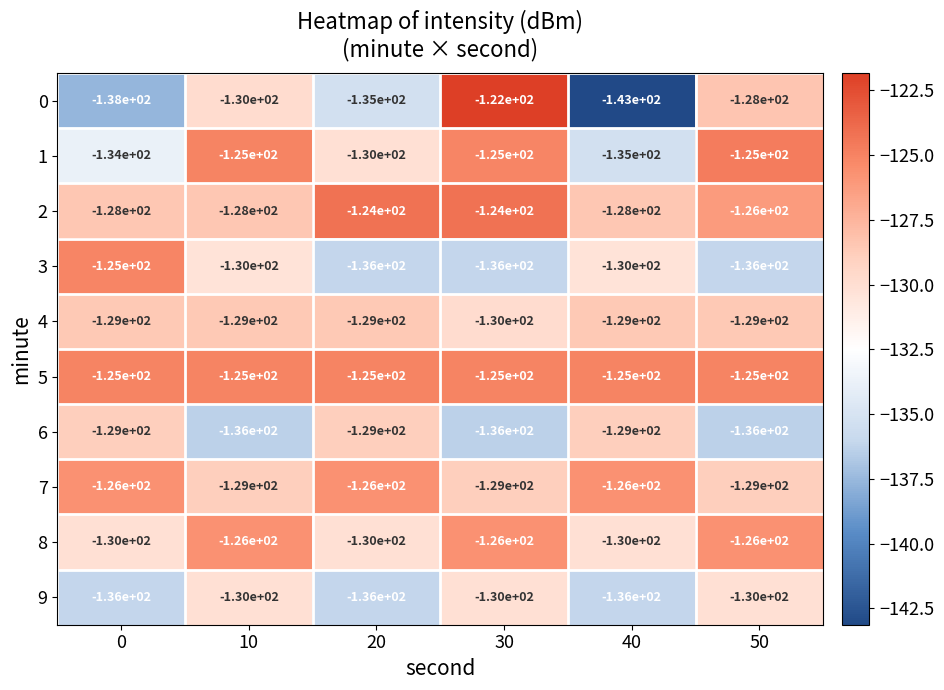

What is the minimum value for 1?

-135